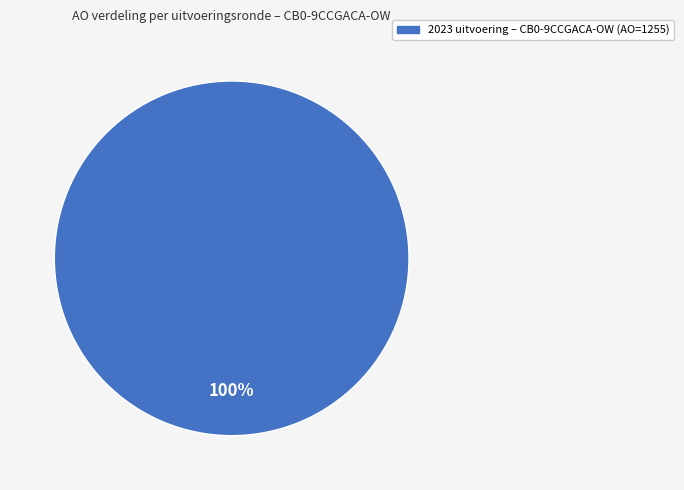

Does any single category account for the majority?

Yes